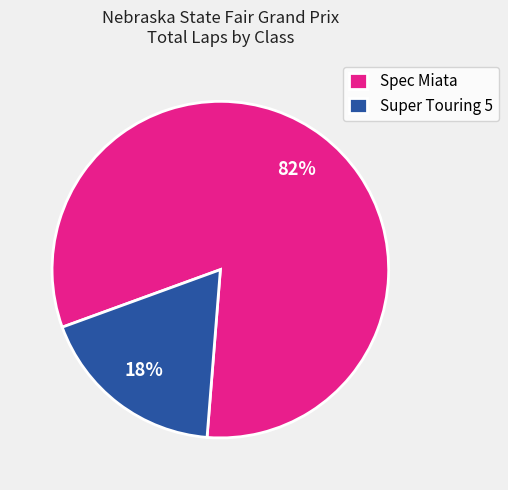

To the nearest percent, what portion does Spec Miata represent?

82%